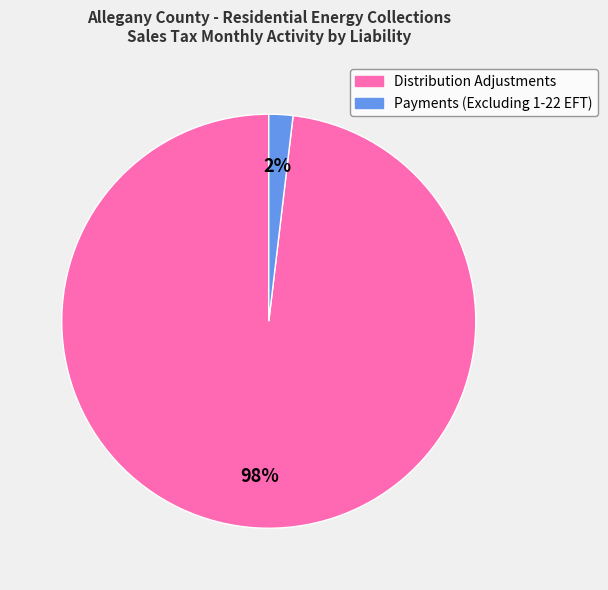

How many segments does this pie chart have?

2